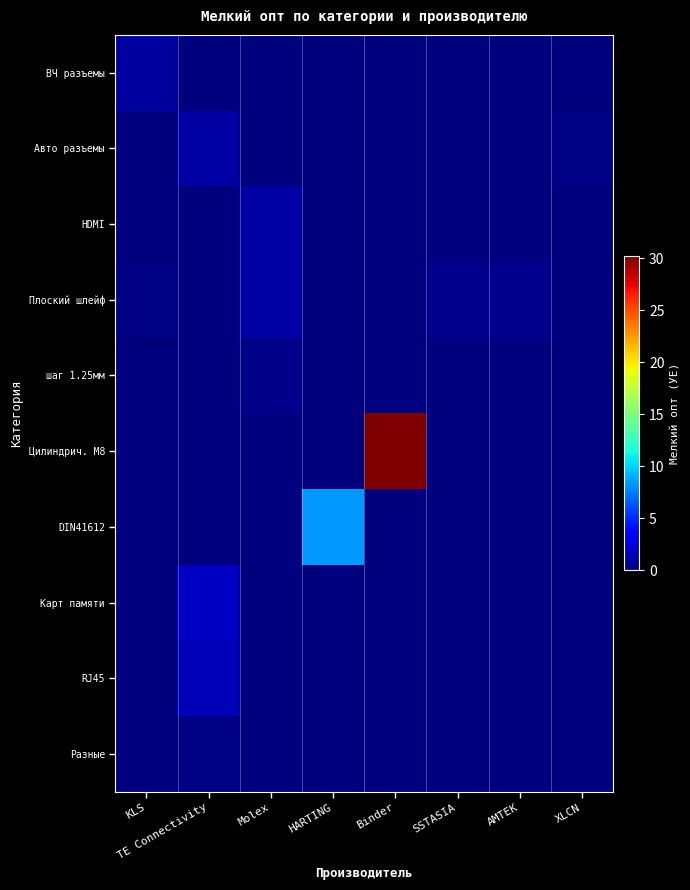

Reading left to right, what are all the values shown in this chart?

ВЧ разъемы: KLS=0.9	TE Connectivity=0.0	Molex=0.0	HARTING=0.0	Binder=0.0	SSTASIA=0.0	AMTEK=0.0	XLCN=0.0
Авто разъемы: KLS=0.0	TE Connectivity=1.0	Molex=0.0	HARTING=0.0	Binder=0.0	SSTASIA=0.0	AMTEK=0.0	XLCN=0.1
HDMI: KLS=0.0	TE Connectivity=0.0	Molex=1.0	HARTING=0.0	Binder=0.0	SSTASIA=0.0	AMTEK=0.0	XLCN=0.0
Плоский шлейф: KLS=0.2	TE Connectivity=0.0	Molex=1.0	HARTING=0.0	Binder=0.0	SSTASIA=0.4	AMTEK=0.4	XLCN=0.0
шаг 1.25мм: KLS=0.0	TE Connectivity=0.0	Molex=0.3	HARTING=0.0	Binder=0.0	SSTASIA=0.0	AMTEK=0.0	XLCN=0.0
Цилиндрич. M8: KLS=0.0	TE Connectivity=0.0	Molex=0.0	HARTING=0.0	Binder=30.2	SSTASIA=0.0	AMTEK=0.0	XLCN=0.0
DIN41612: KLS=0.0	TE Connectivity=0.0	Molex=0.0	HARTING=8.4	Binder=0.0	SSTASIA=0.0	AMTEK=0.0	XLCN=0.0
Карт памяти: KLS=0.0	TE Connectivity=1.8	Molex=0.0	HARTING=0.0	Binder=0.0	SSTASIA=0.0	AMTEK=0.0	XLCN=0.0
RJ45: KLS=0.0	TE Connectivity=1.4	Molex=0.0	HARTING=0.0	Binder=0.0	SSTASIA=0.0	AMTEK=0.0	XLCN=0.0
Разные: KLS=0.0	TE Connectivity=0.1	Molex=0.0	HARTING=0.0	Binder=0.0	SSTASIA=0.0	AMTEK=0.0	XLCN=0.0